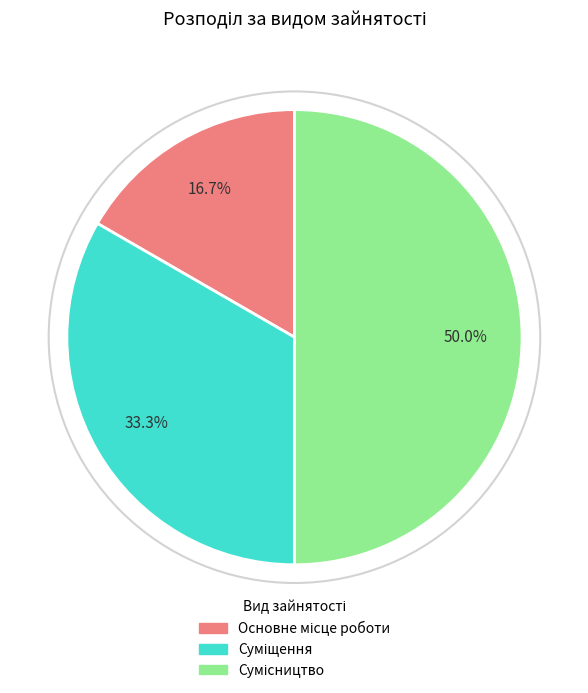

Count the number of slices in the pie.

3